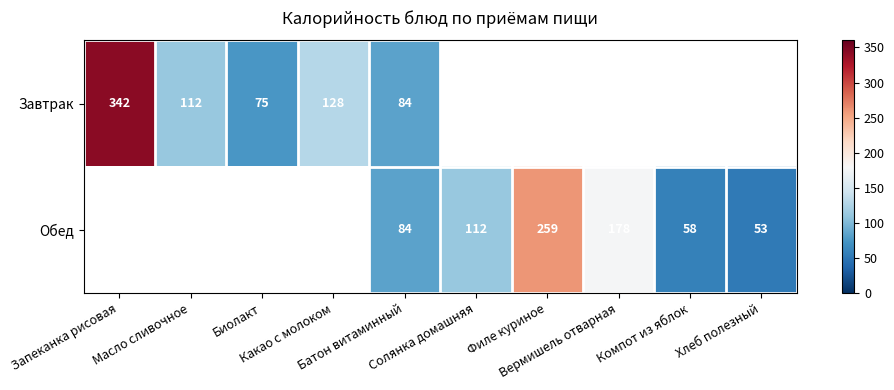

What is the difference between the Обед values at Филе куриное and Хлеб полезный?

206.0